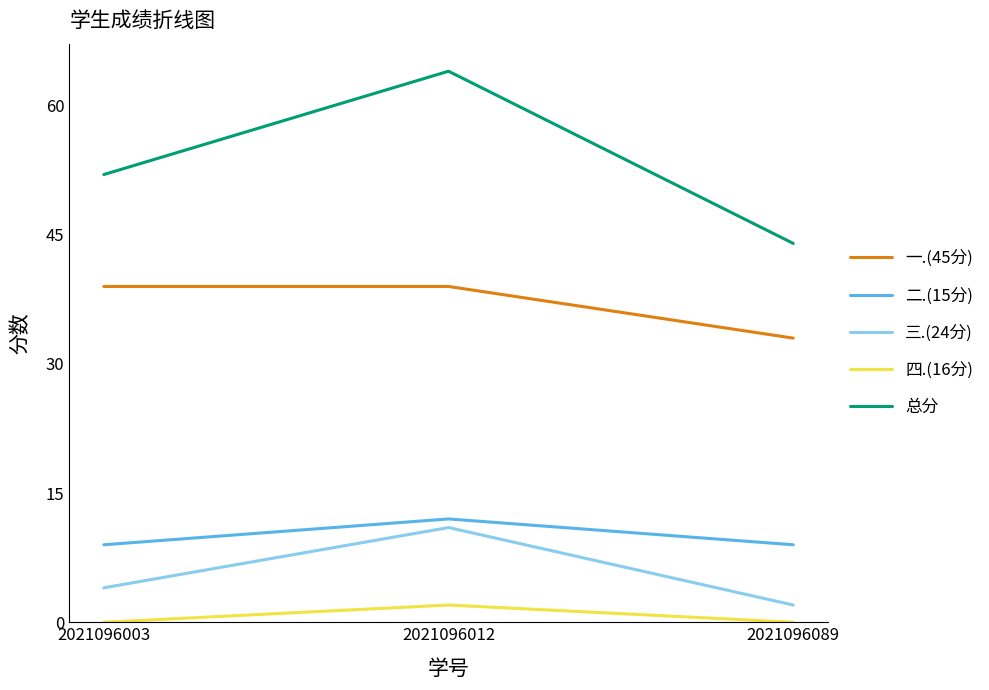

Count the 三.(24分) values in the range 2 to 11.

3